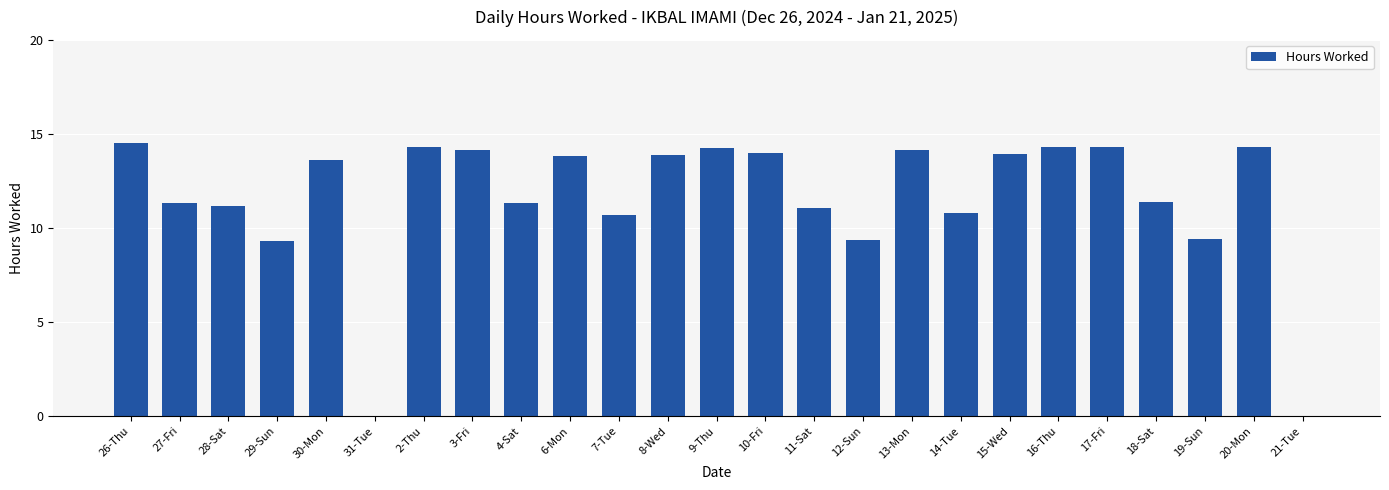

What is the ratio of the value at 12-Sun to the value at 10-Fri?

0.7